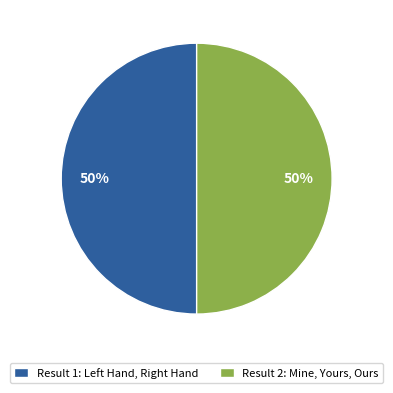

To the nearest percent, what is the average slice percentage?

50%